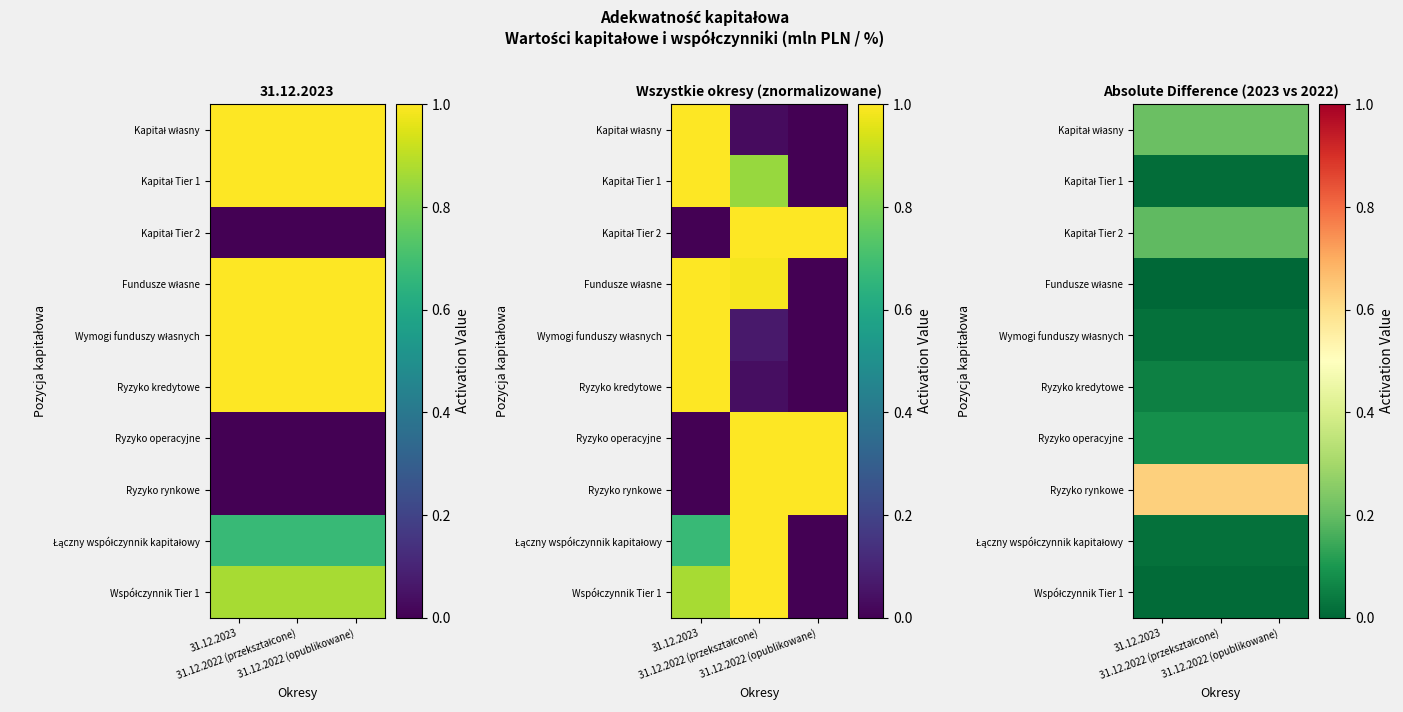

Is the value of Fundusze własne at 31.12.2022 (opublikowane) greater than the value of Łączny współczynnik kapitałowy at 31.12.2023?

No